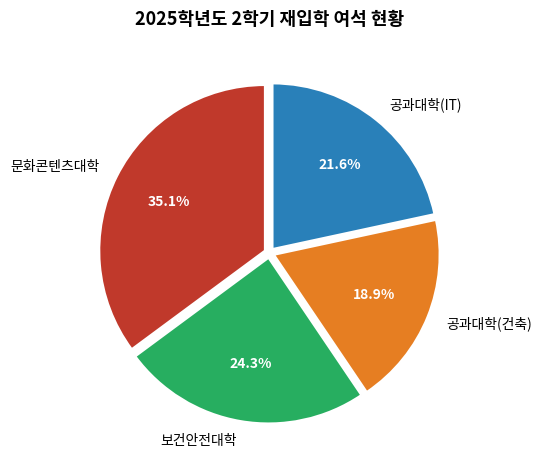

What is the ratio of the value at 공과대학(건축) to the value at 공과대학(IT)?

0.9